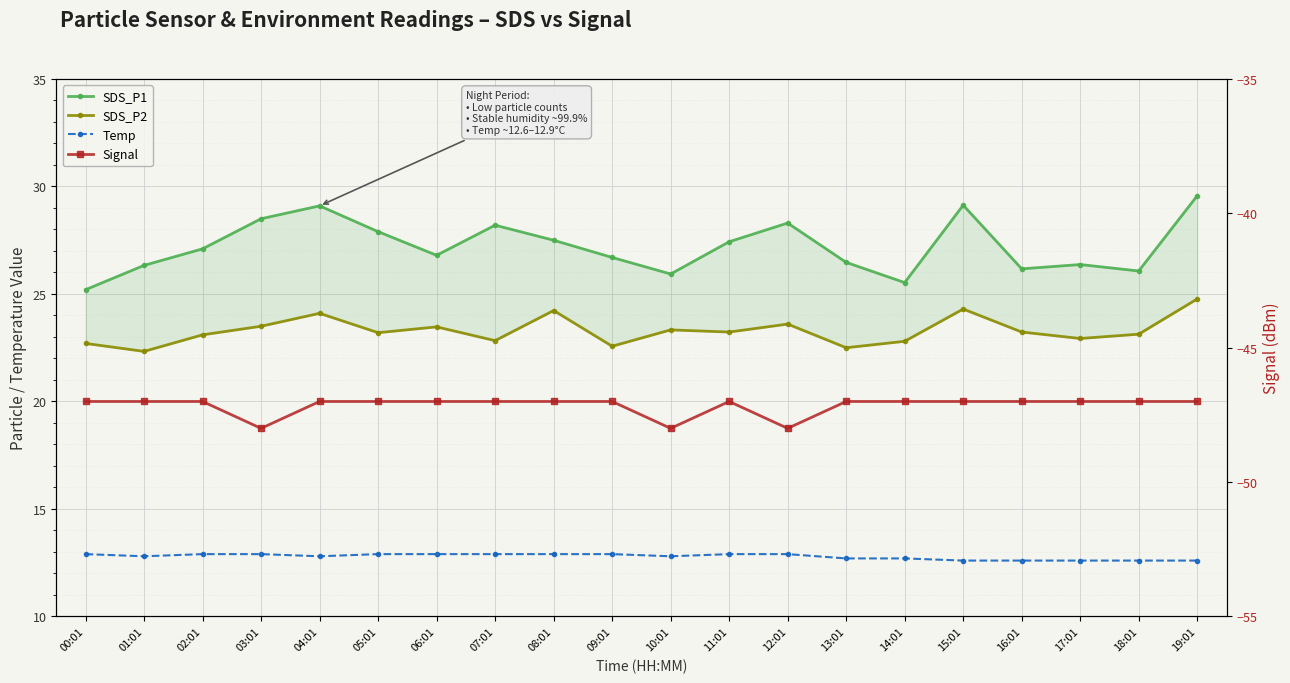

Where is Signal nearest to the value -47?

00:01